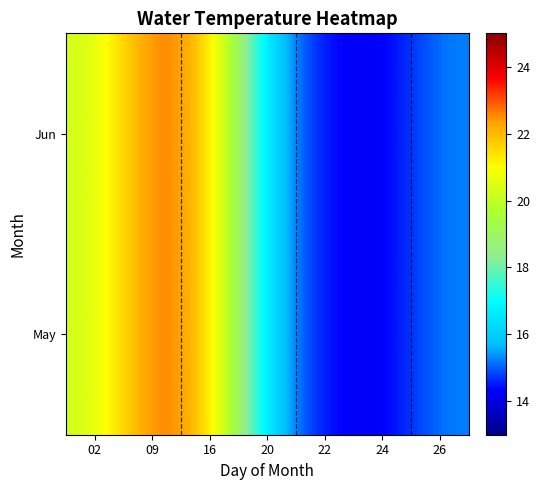

Rank the series by their maximum value, from highest to lowest.

May, Jun